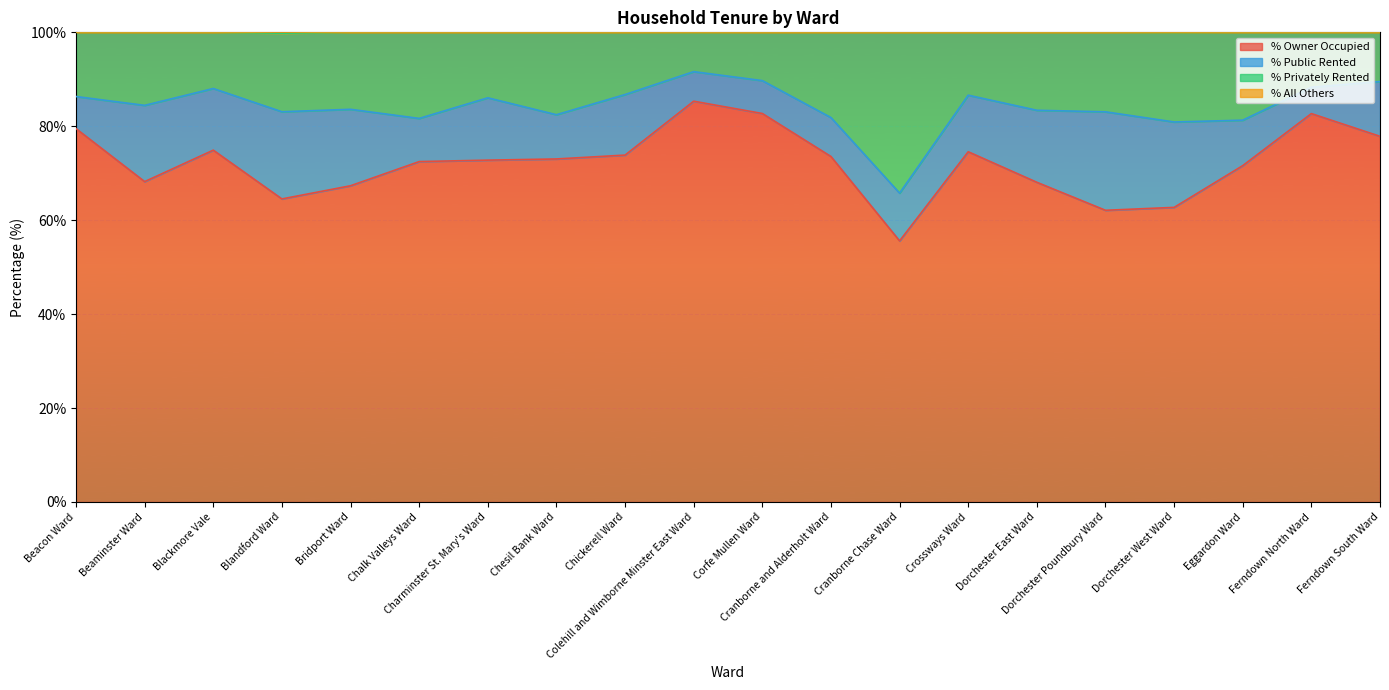

What is the maximum value for % Owner Occupied?

85.3